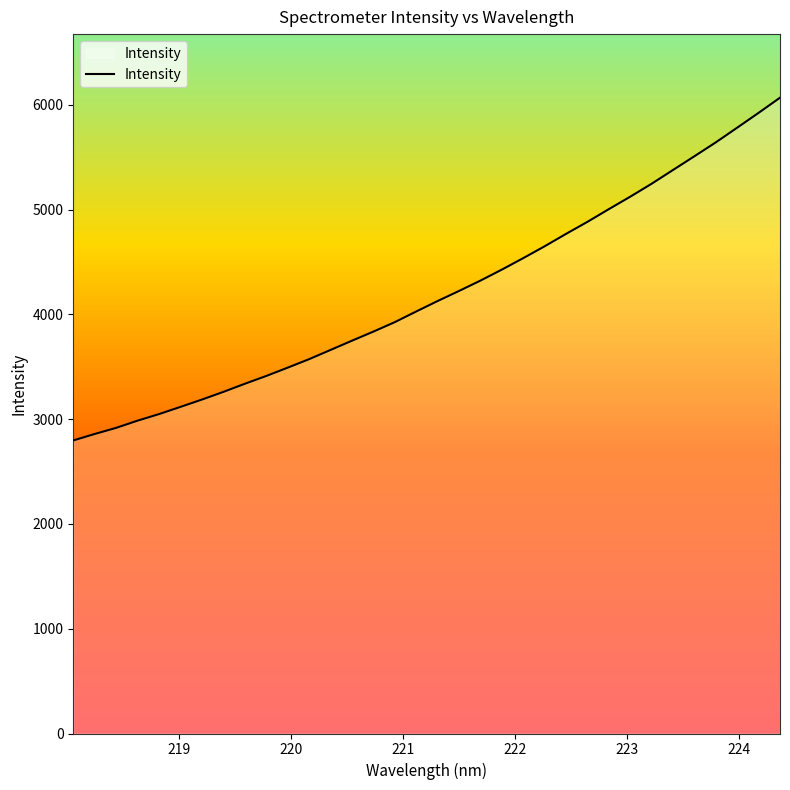

Does the chart display data point markers on the line(s)?

No